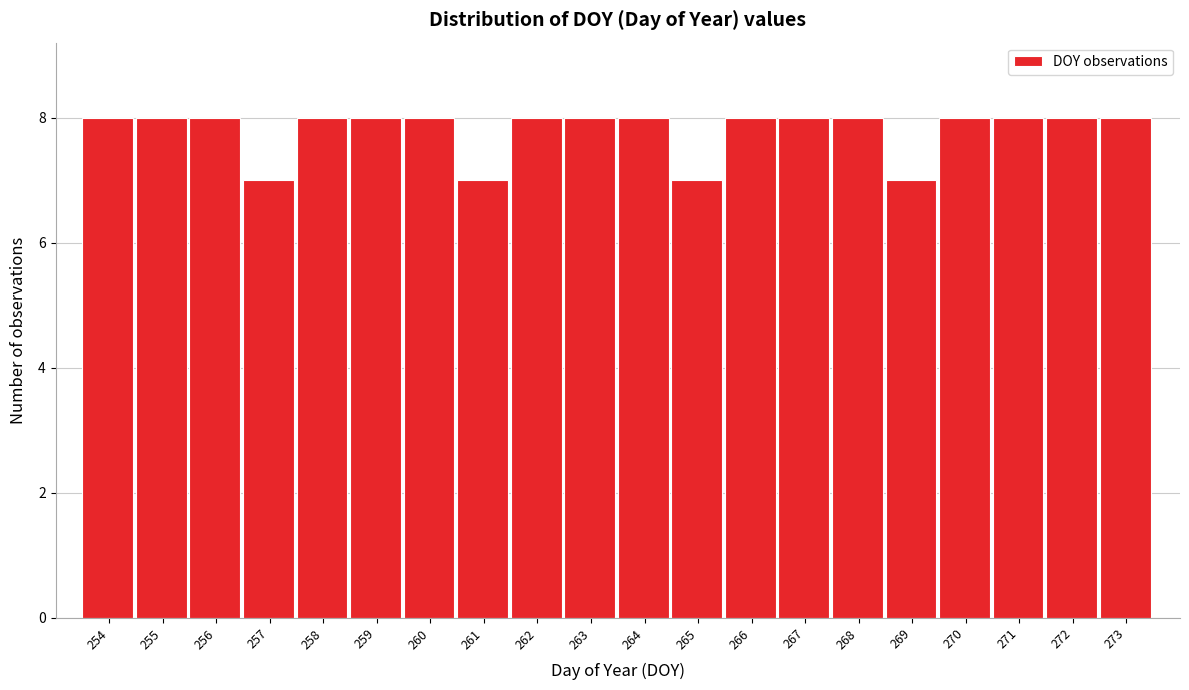

Reading left to right, transcribe all the data shown in this chart.

8	8	8	7	8	8	8	7	8	8	8	7	8	8	8	7	8	8	8	8